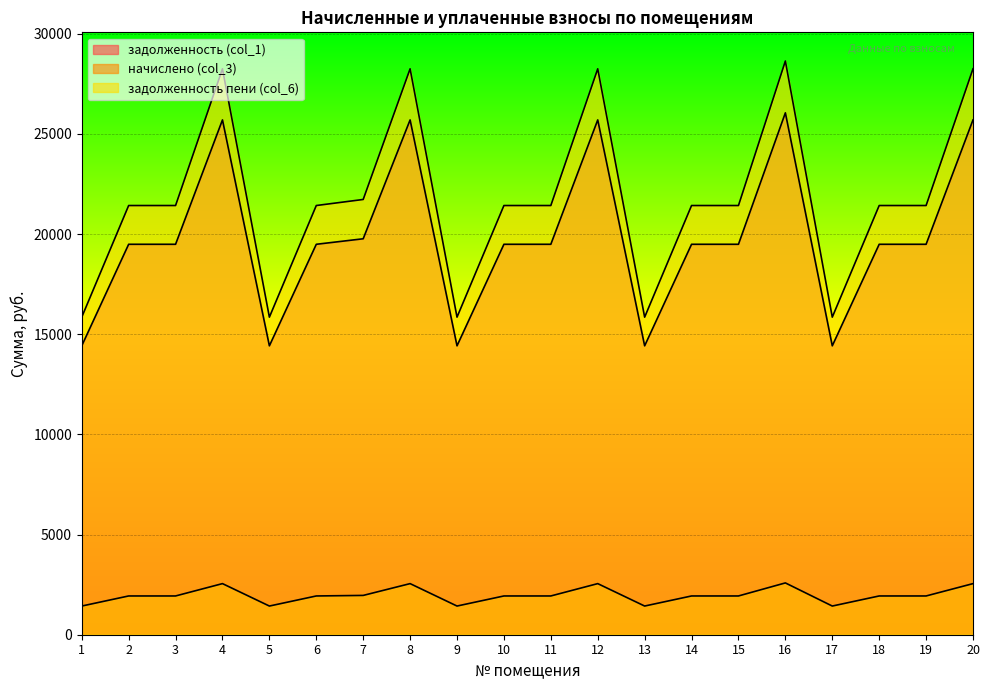

What is the minimum value for задолженность пени (col_6)?

15850.0